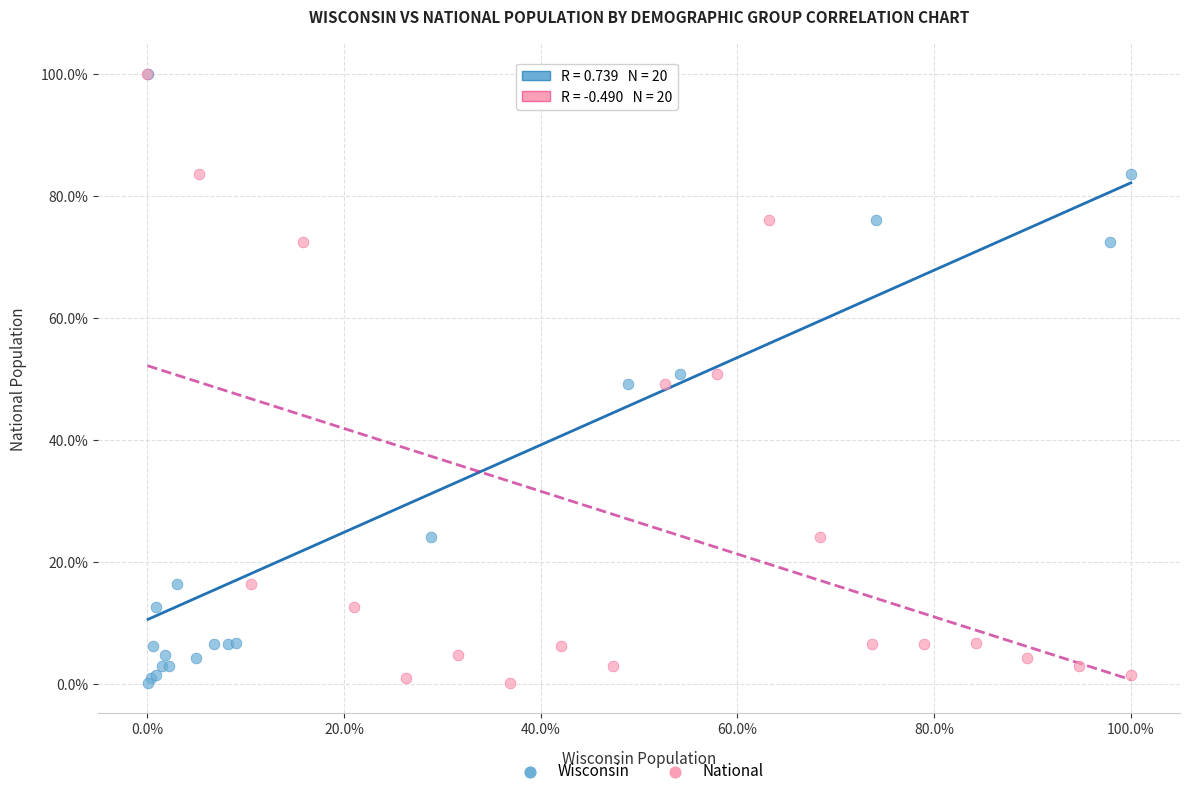

What are all the series names shown in the legend?

Wisconsin, National